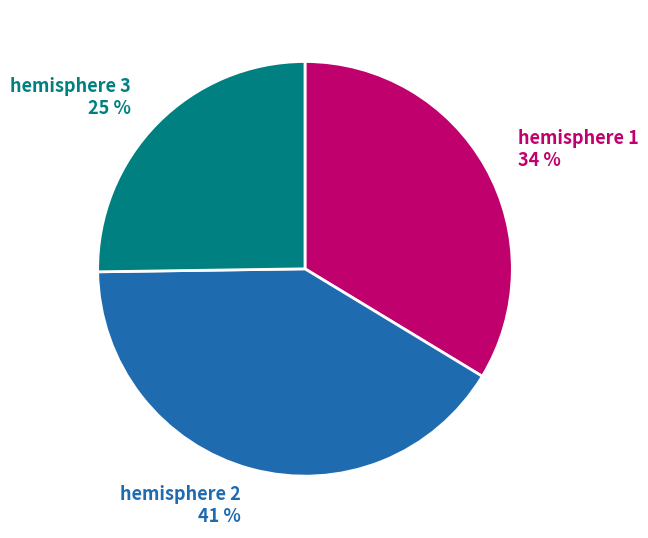

How many slices are in this pie chart?

3